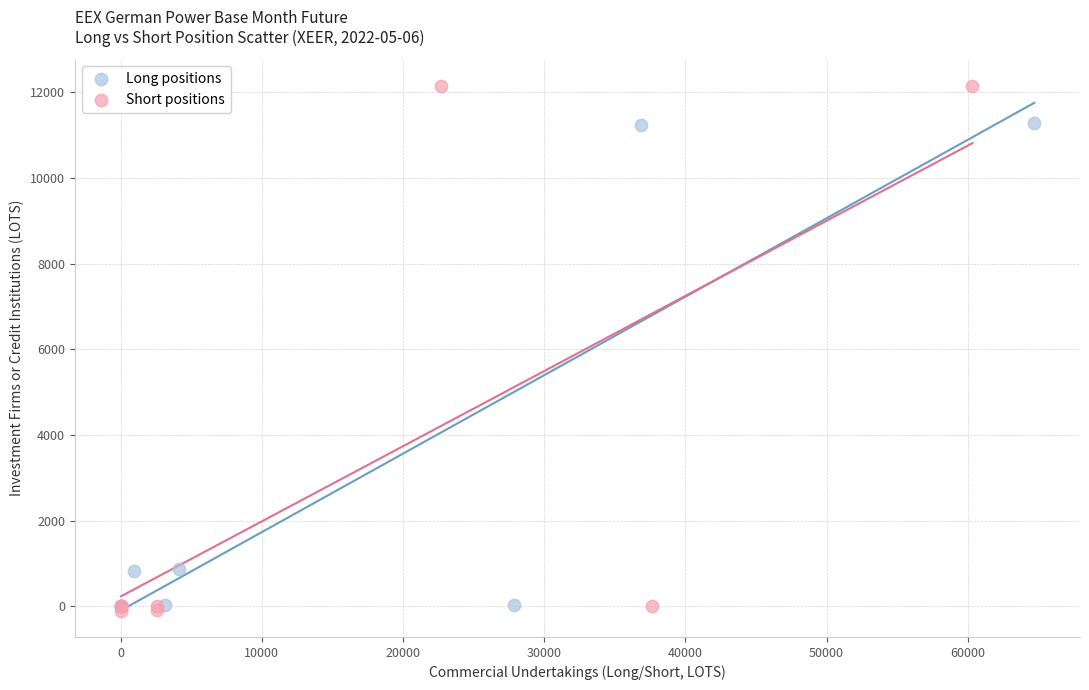

Which series has the widest spread of Y values?

Short positions